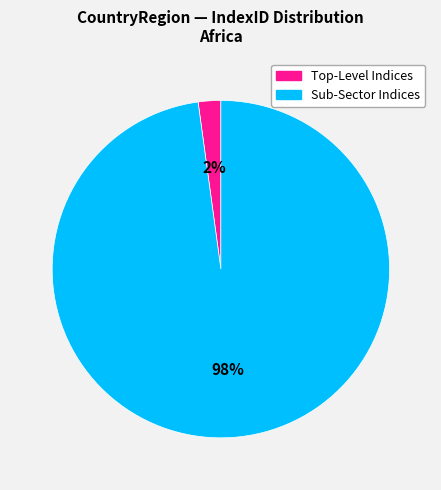

Which slice represents more than half of the pie?

Sub-Sector Indices